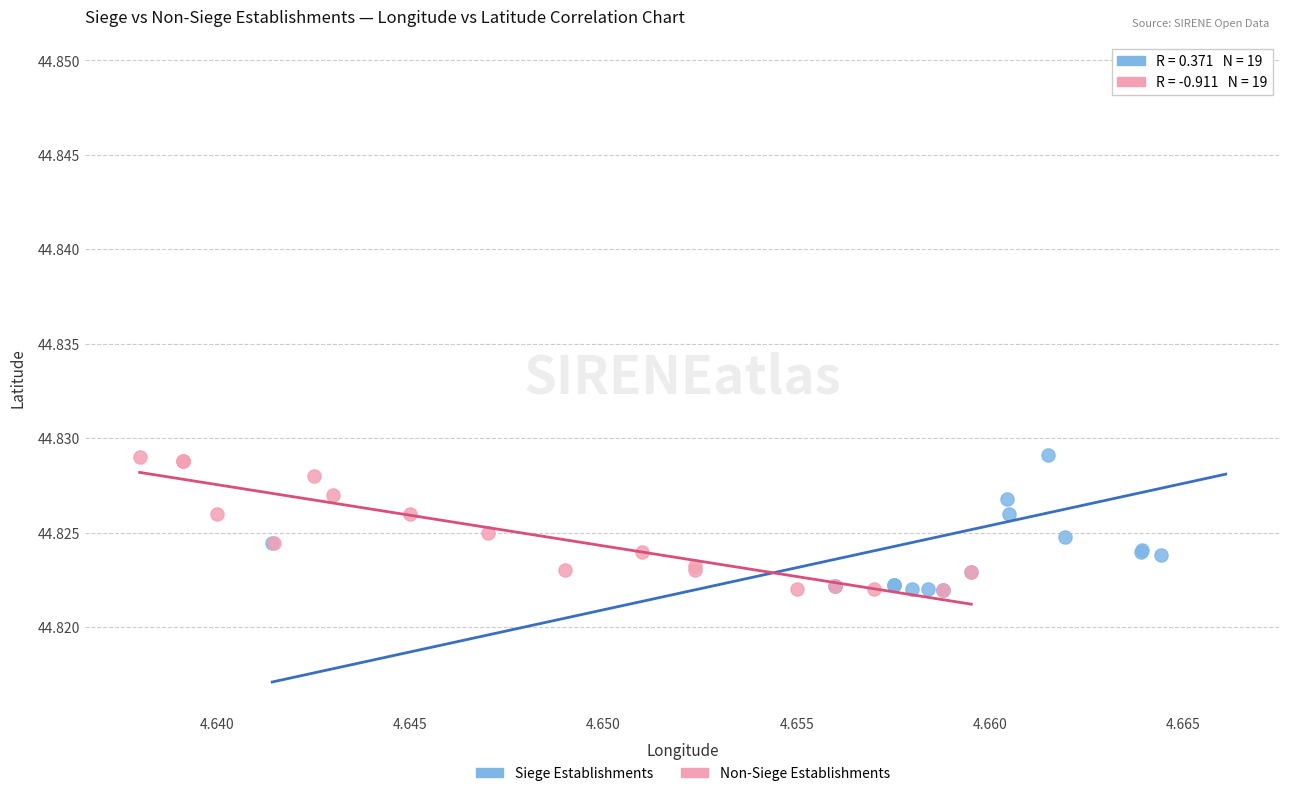

Which series has the largest Y range (max minus min)?

Siege Establishments